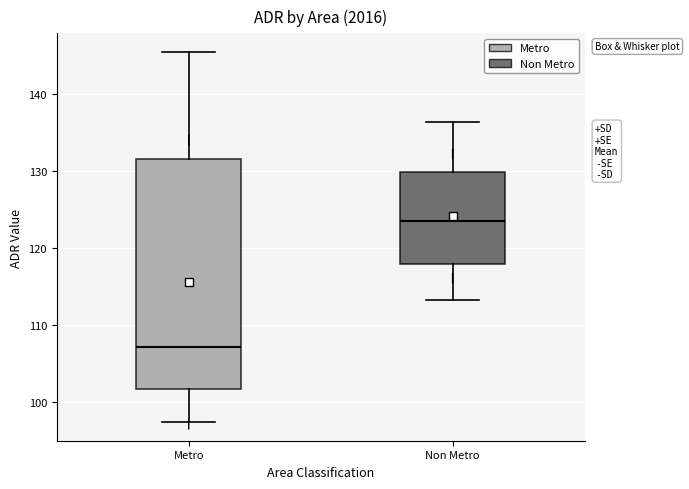

Where is the upper edge of the box for Non Metro on the y-axis? The values are not printed on the chart, so give them approximately, as read against the axis.

130